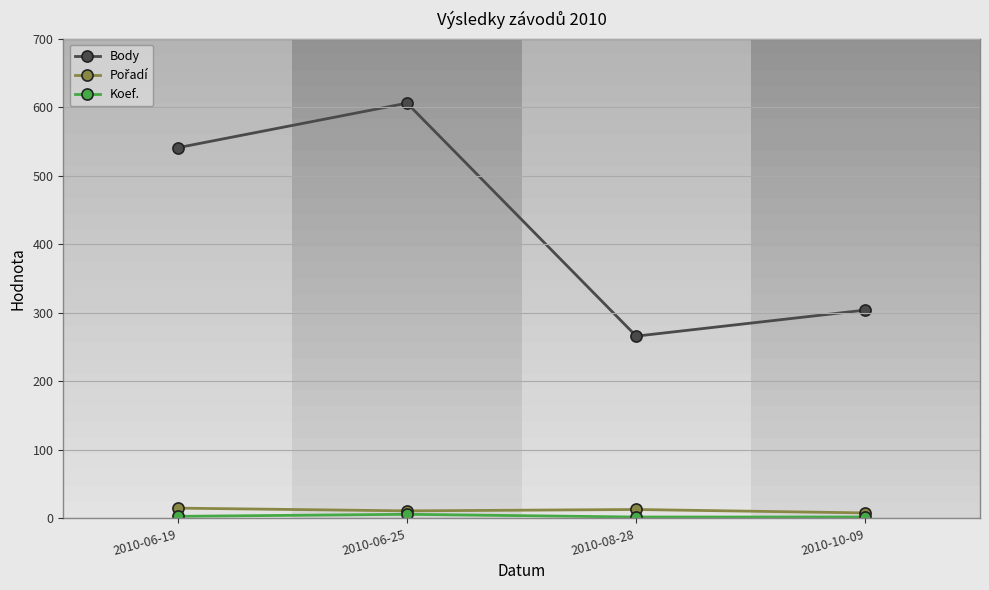

Which category has the highest value in the Body series?

2010-06-25